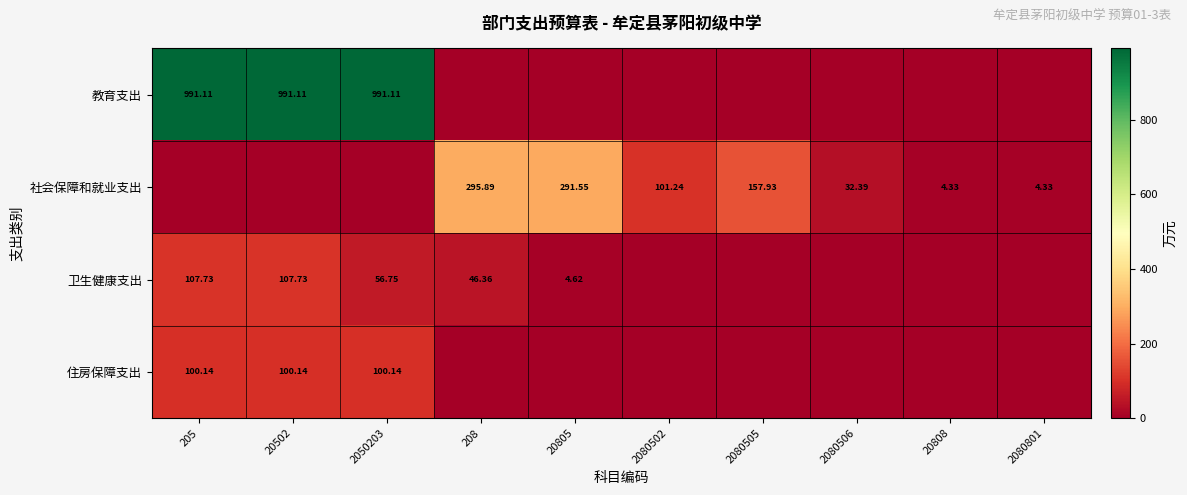

Is the value of 社会保障和就业支出 at 2080506 greater than the value of 教育支出 at 205?

No